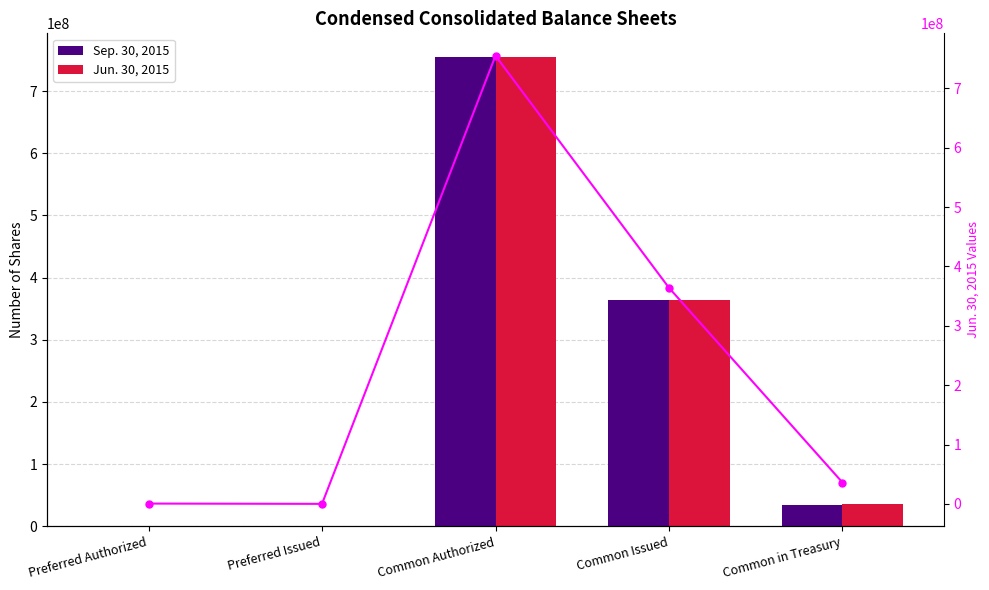

Where is Jun. 30, 2015 (line) nearest to the value 377500000?

Common Issued